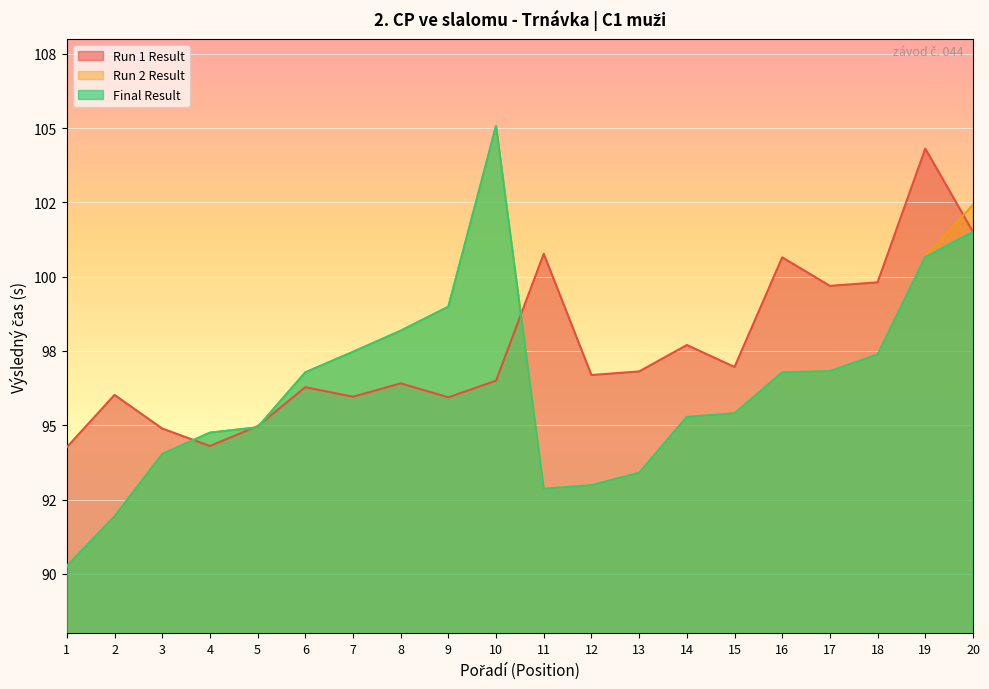

In Final Result, how many points are lower than both neighbors (excluding endpoints)?

1